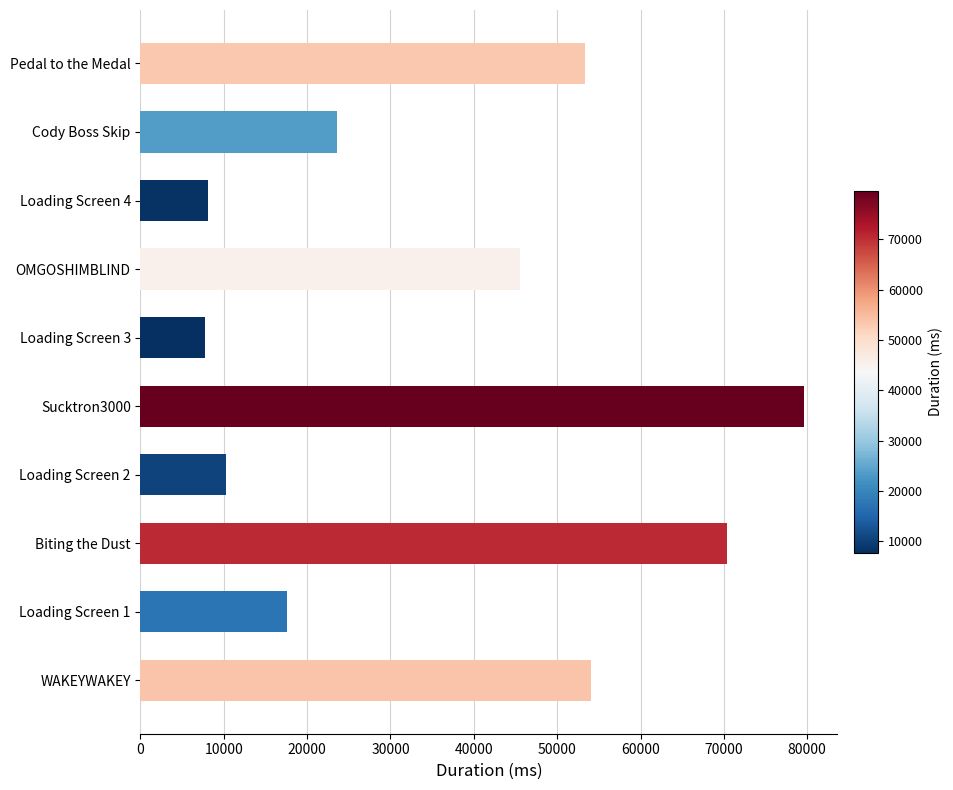

How many values are below 45590?

5